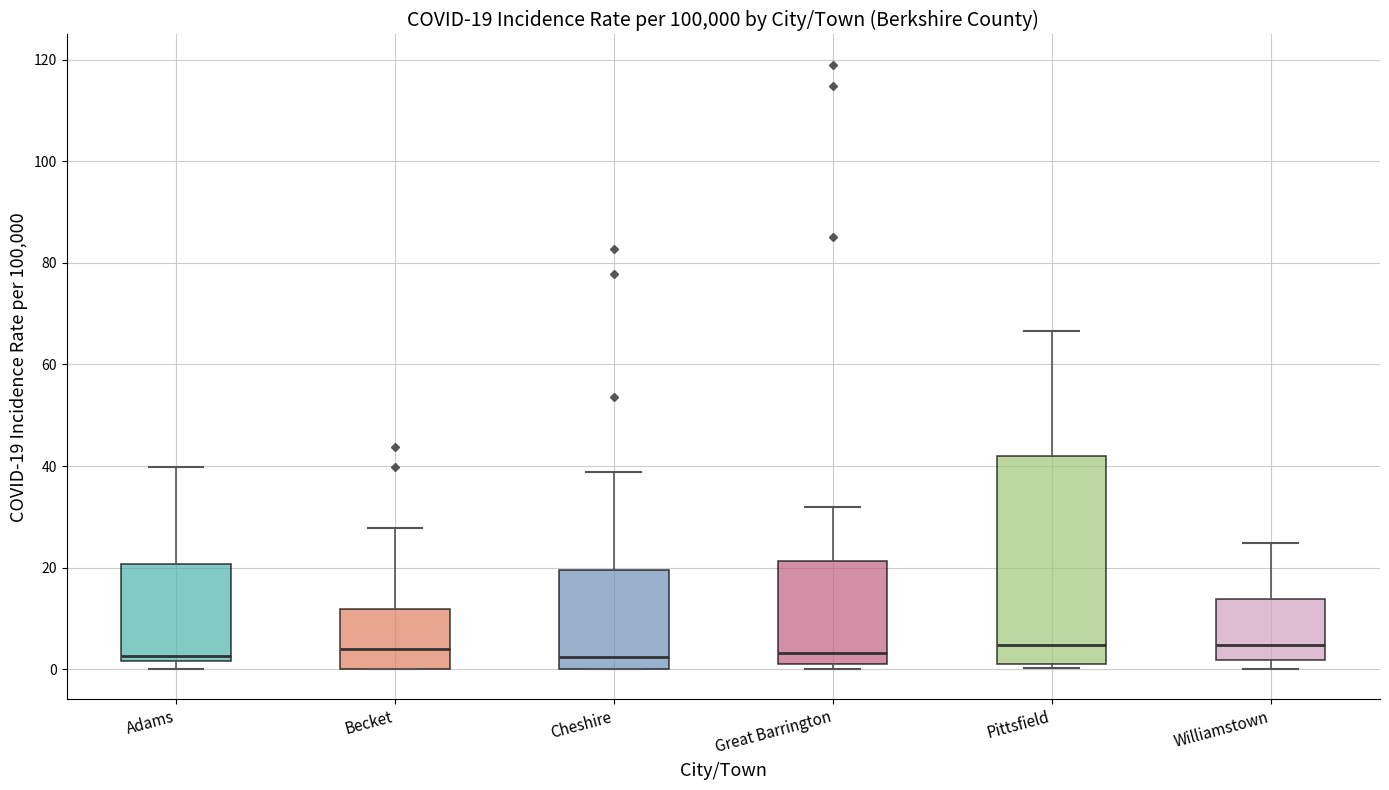

Which box is the tallest, from its lower edge to its upper edge?

Pittsfield